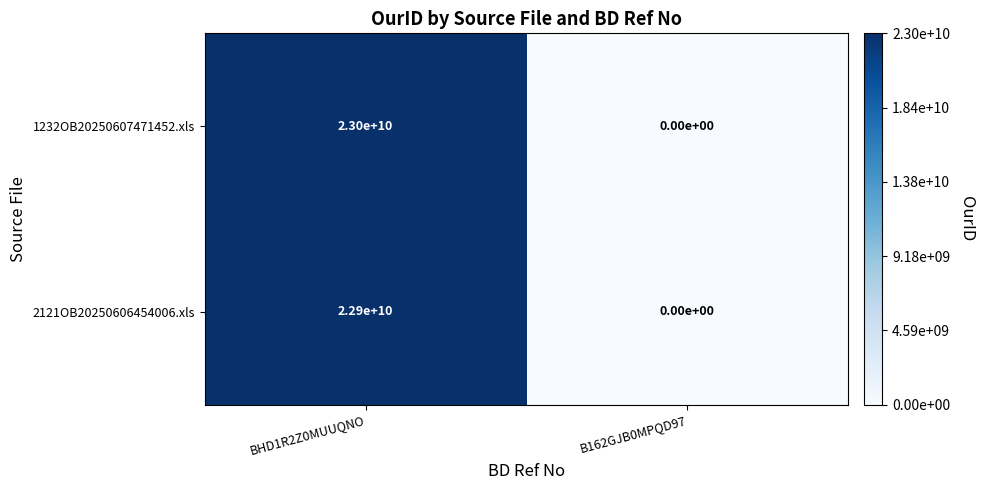

How many data points does each series have?

2